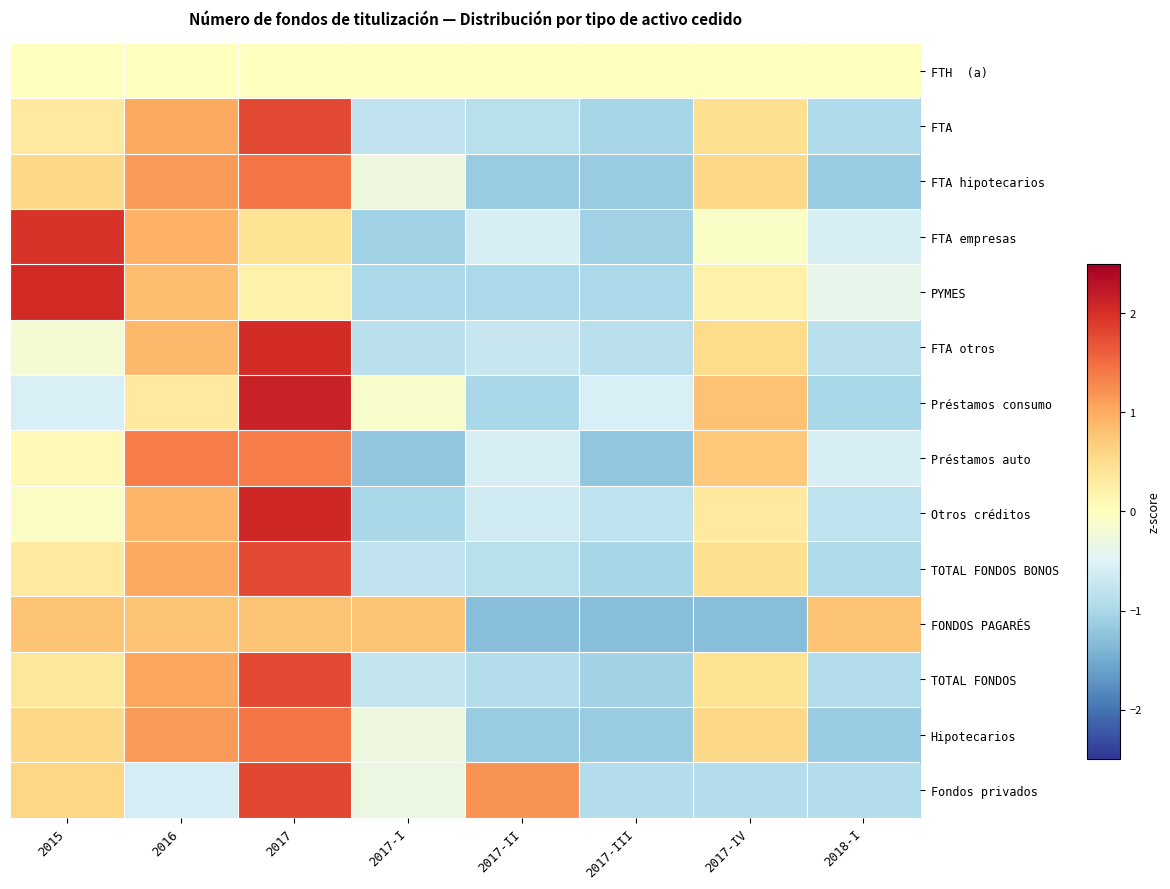

Rank the series by their maximum value, from highest to lowest.

Préstamos consumo, Otros créditos, FTA otros, PYMES, FTA empresas, Fondos privados, TOTAL FONDOS, FTA, TOTAL FONDOS BONOS, FTA hipotecarios, Hipotecarios, Préstamos auto, FONDOS PAGARÉS, FTH (a)